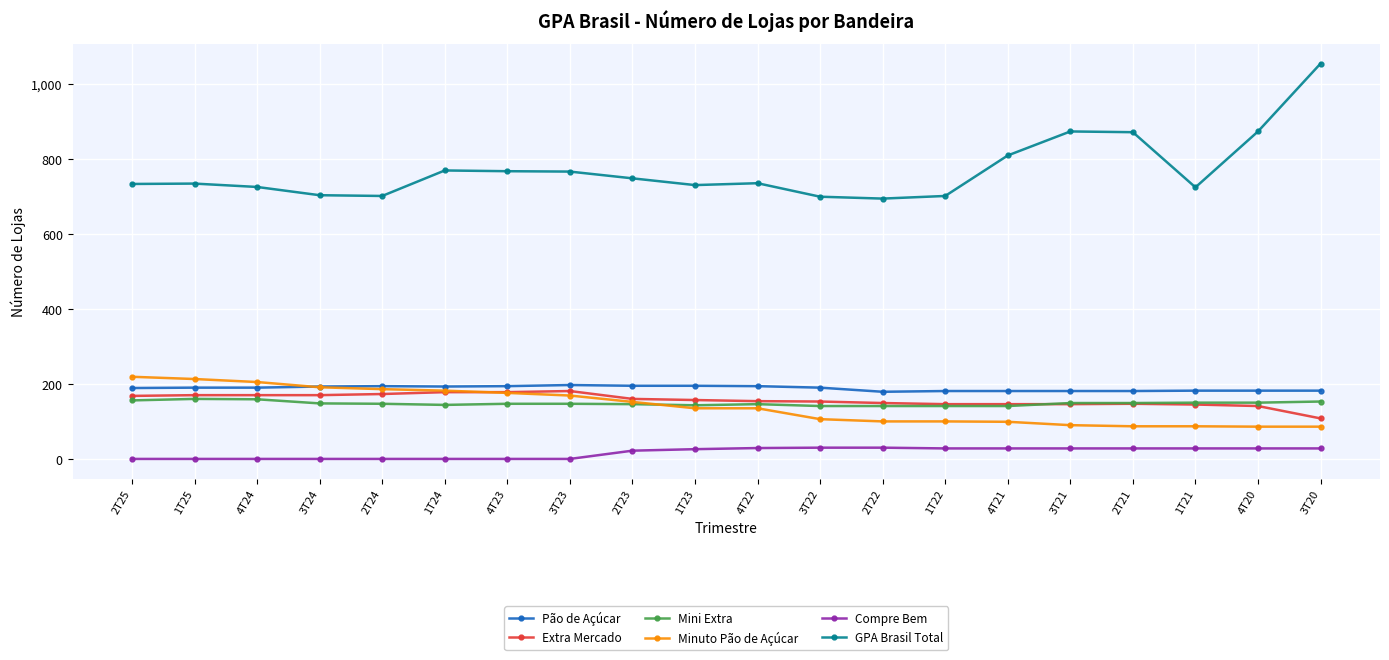

What is the label of the 4th point from the right?

2T21